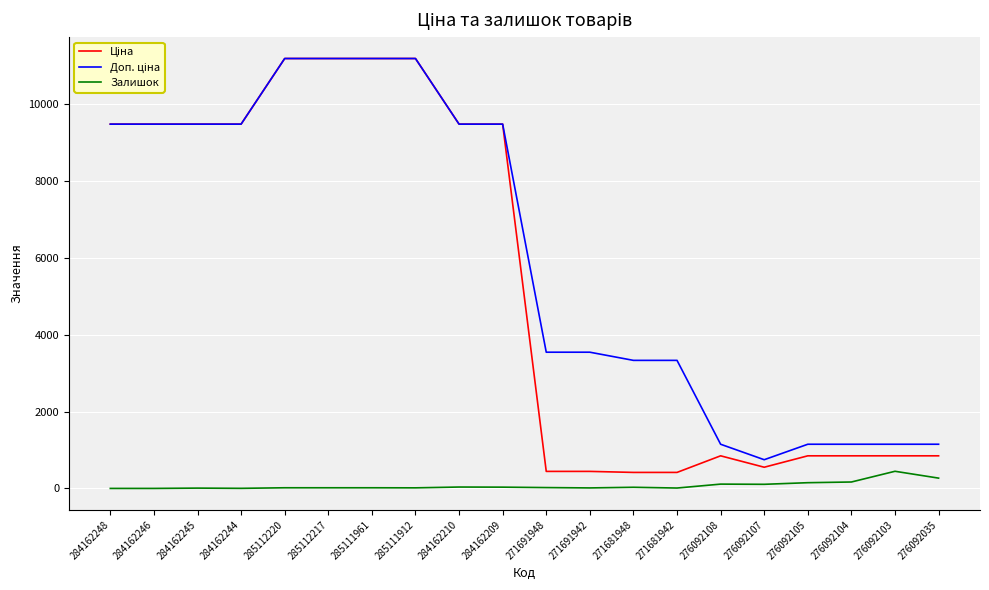

What is the highest value of the Залишок series?

446.0